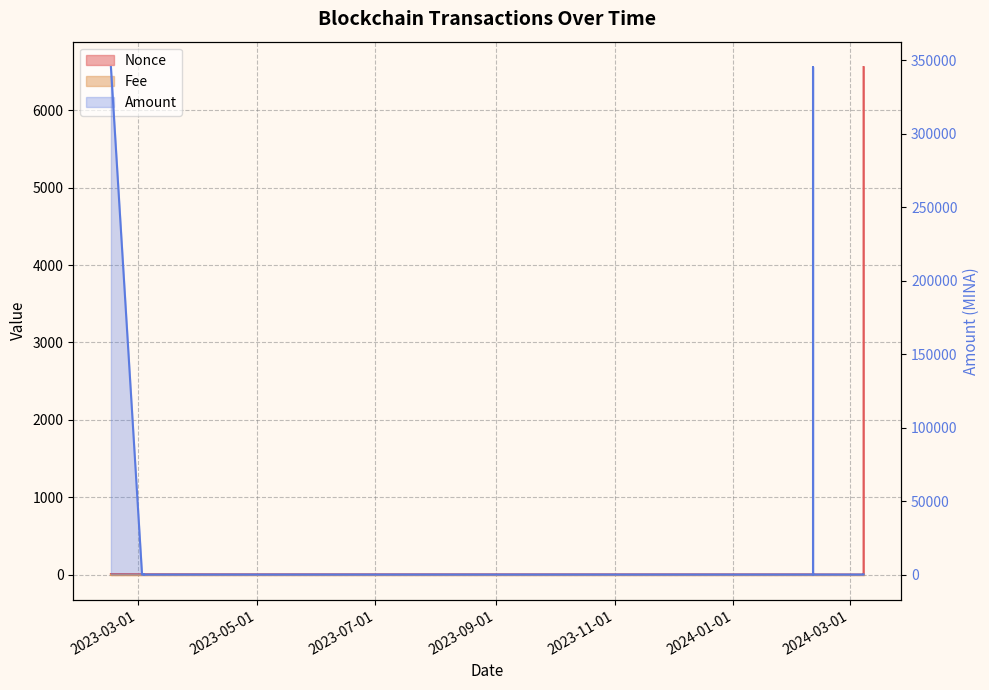

Which category has the lowest value across all series?

2023-03-04